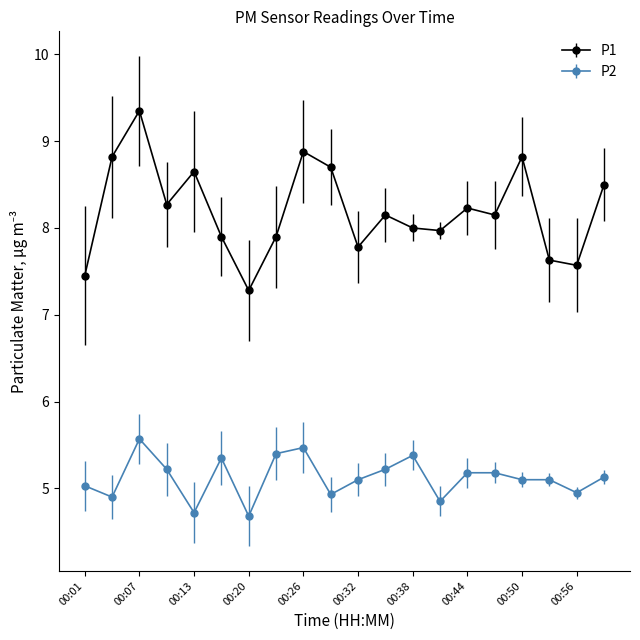

Which series has the widest spread of values?

P1